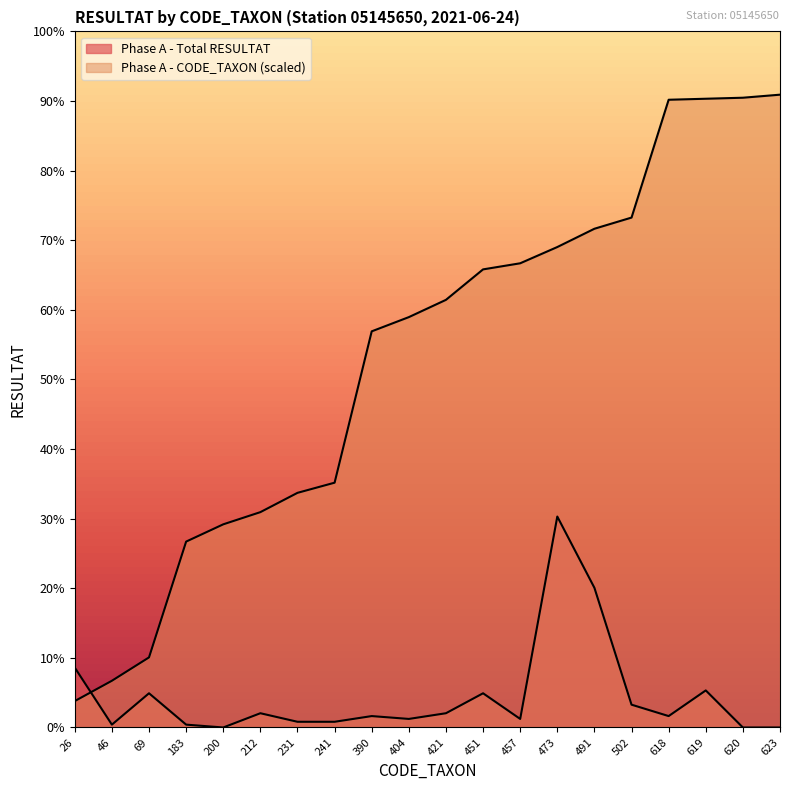

At which category is the sum across all series the highest?

473